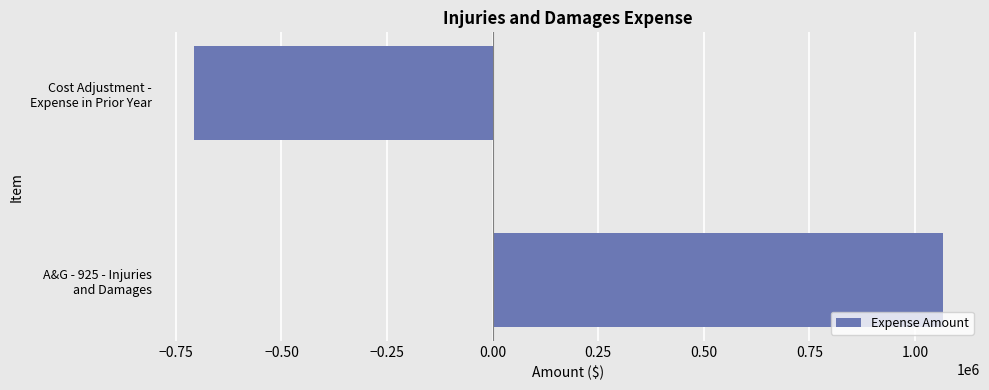

Count the number of categories in the chart.

2